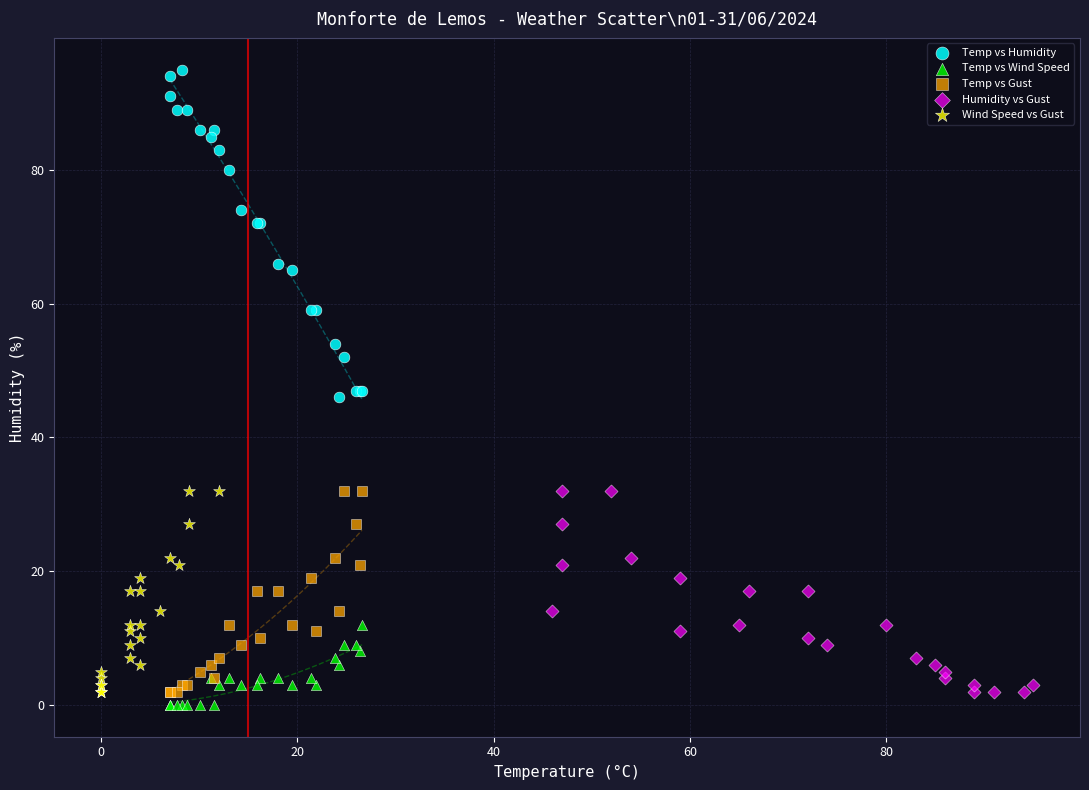

Which series reaches the maximum Y coordinate?

Temp vs Humidity